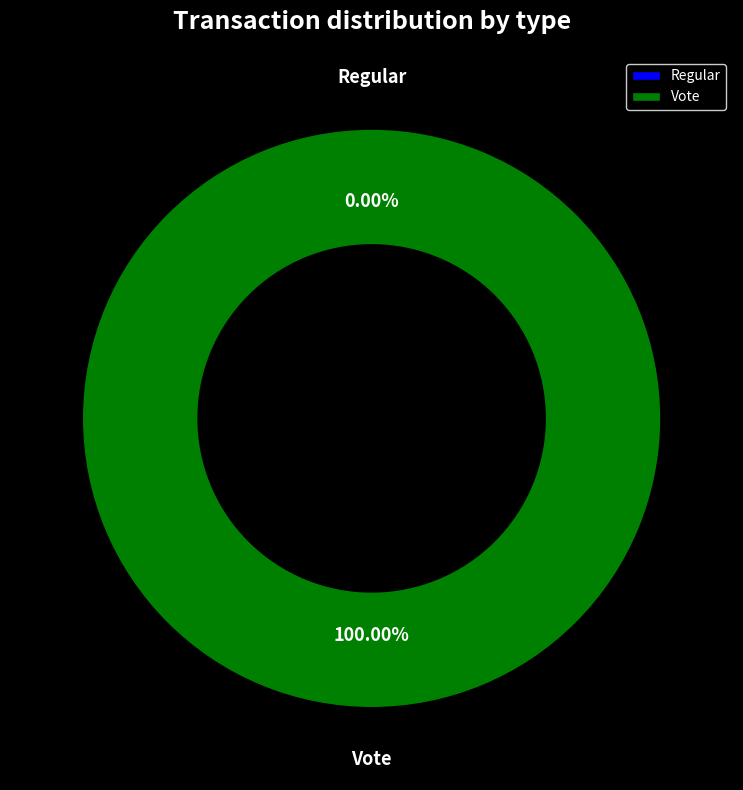

Count the number of slices in the pie.

2